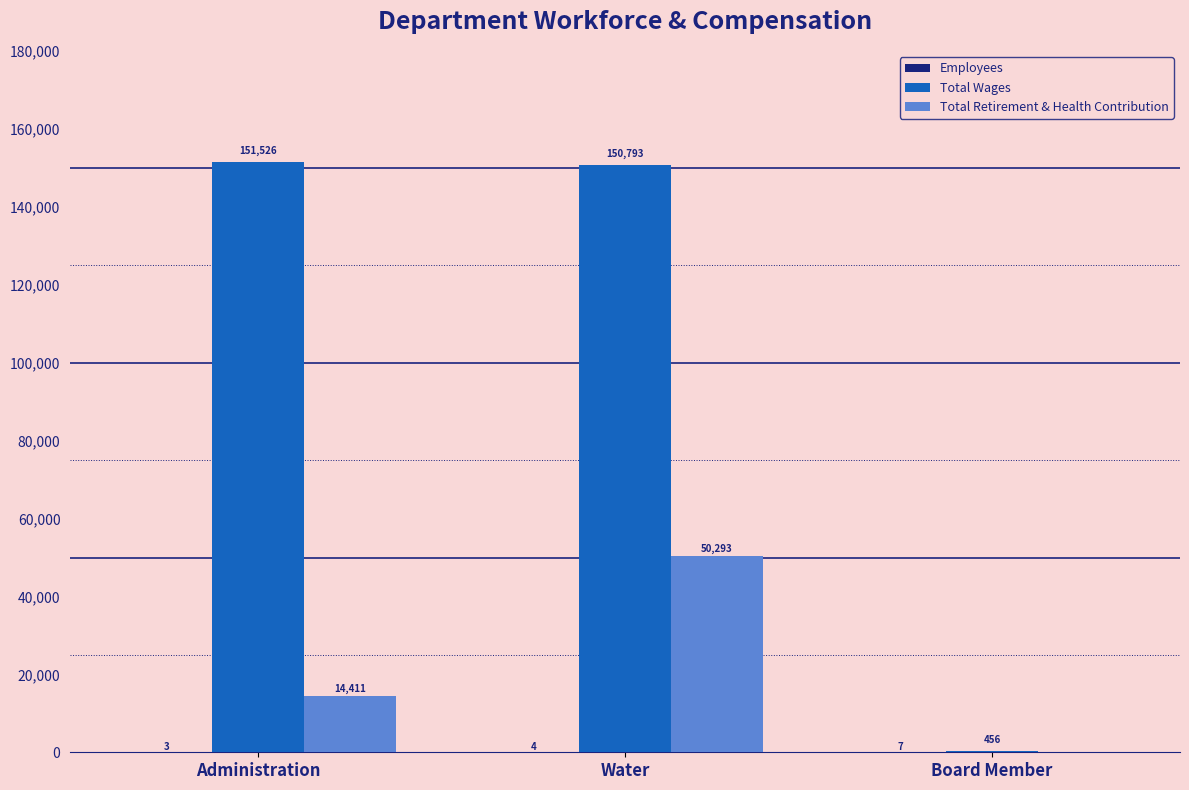

The value of Total Retirement & Health Contribution at Administration is 14411. True or false?

True